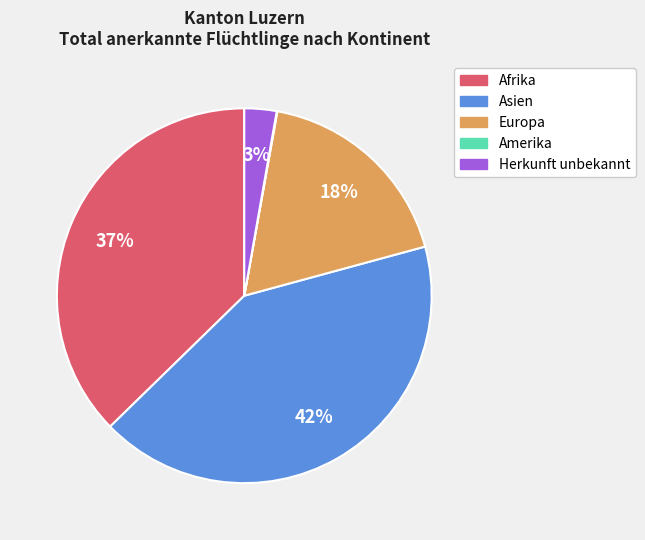

To the nearest percent, what is the average slice percentage?

20%